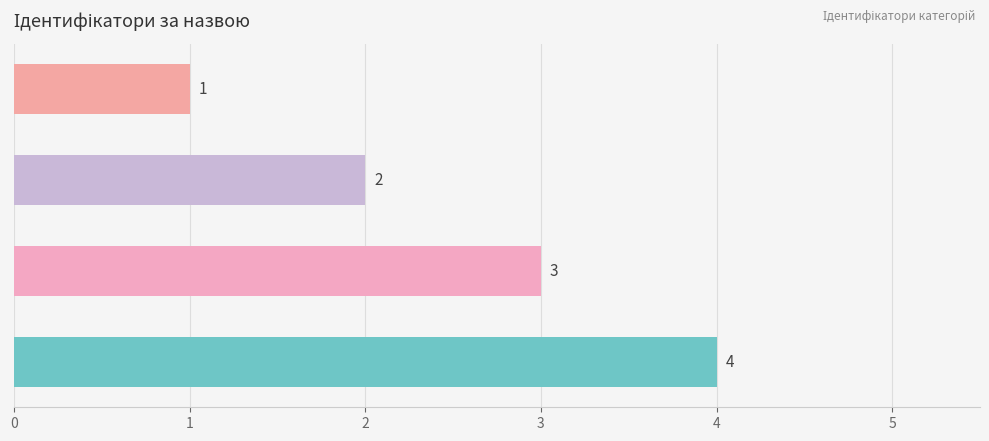

What is the sum of all values?

10